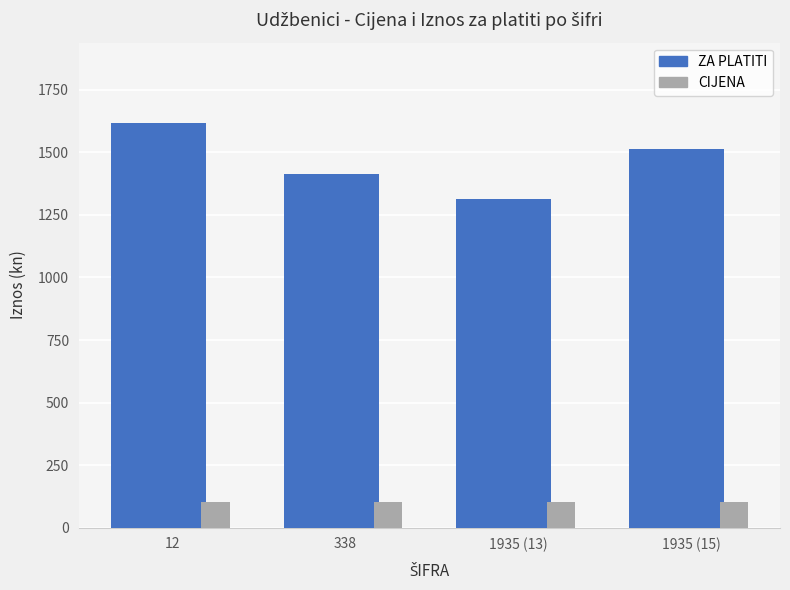

What is the difference between the maximum and minimum values in the ZA PLATITI series?

303